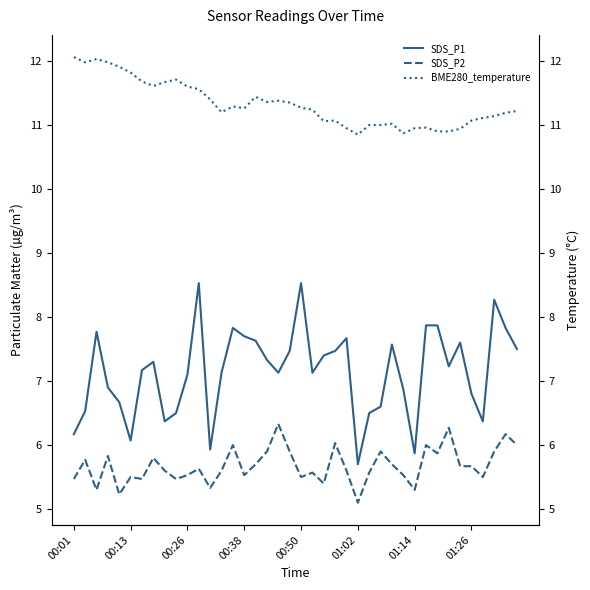

What is the total value across all series at 8?

23.6